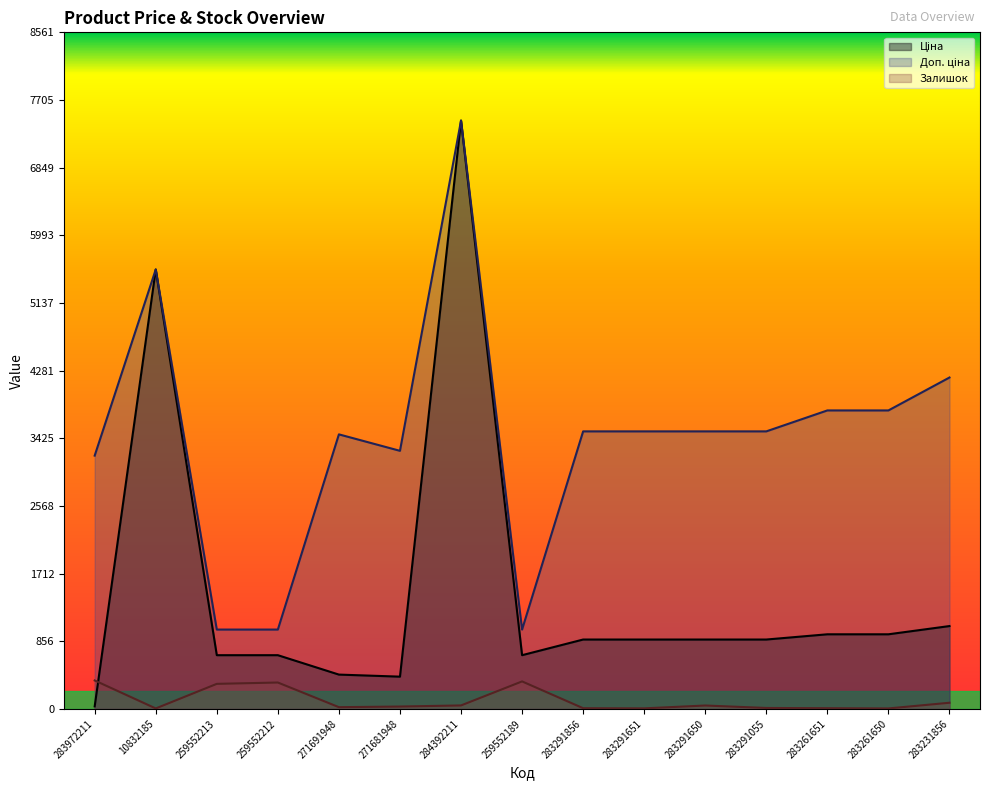

At which category is the sum across all series the highest?

284392211